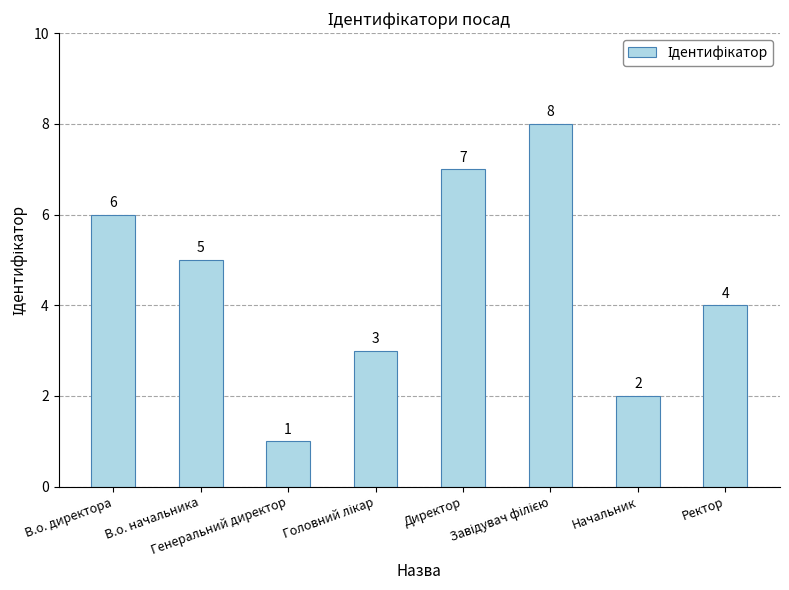

What is the difference between the maximum and second lowest values?

6